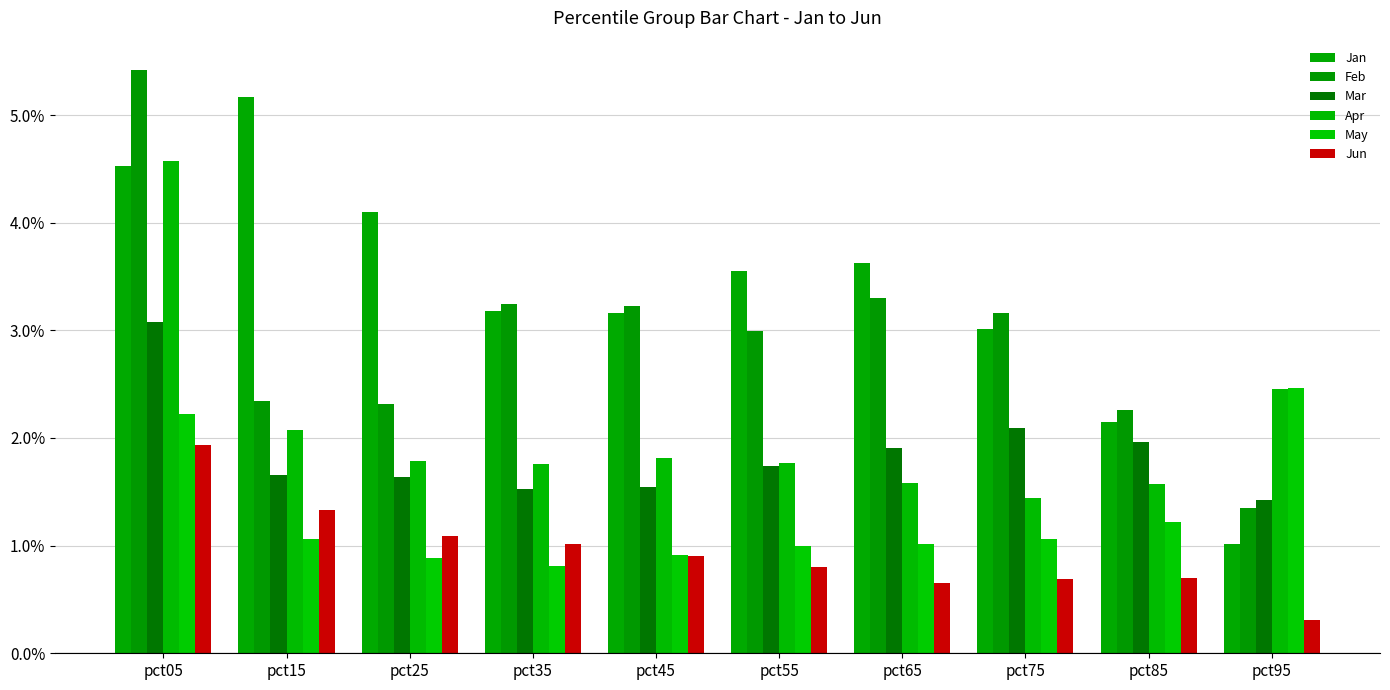

How many bars are there in each group?

6